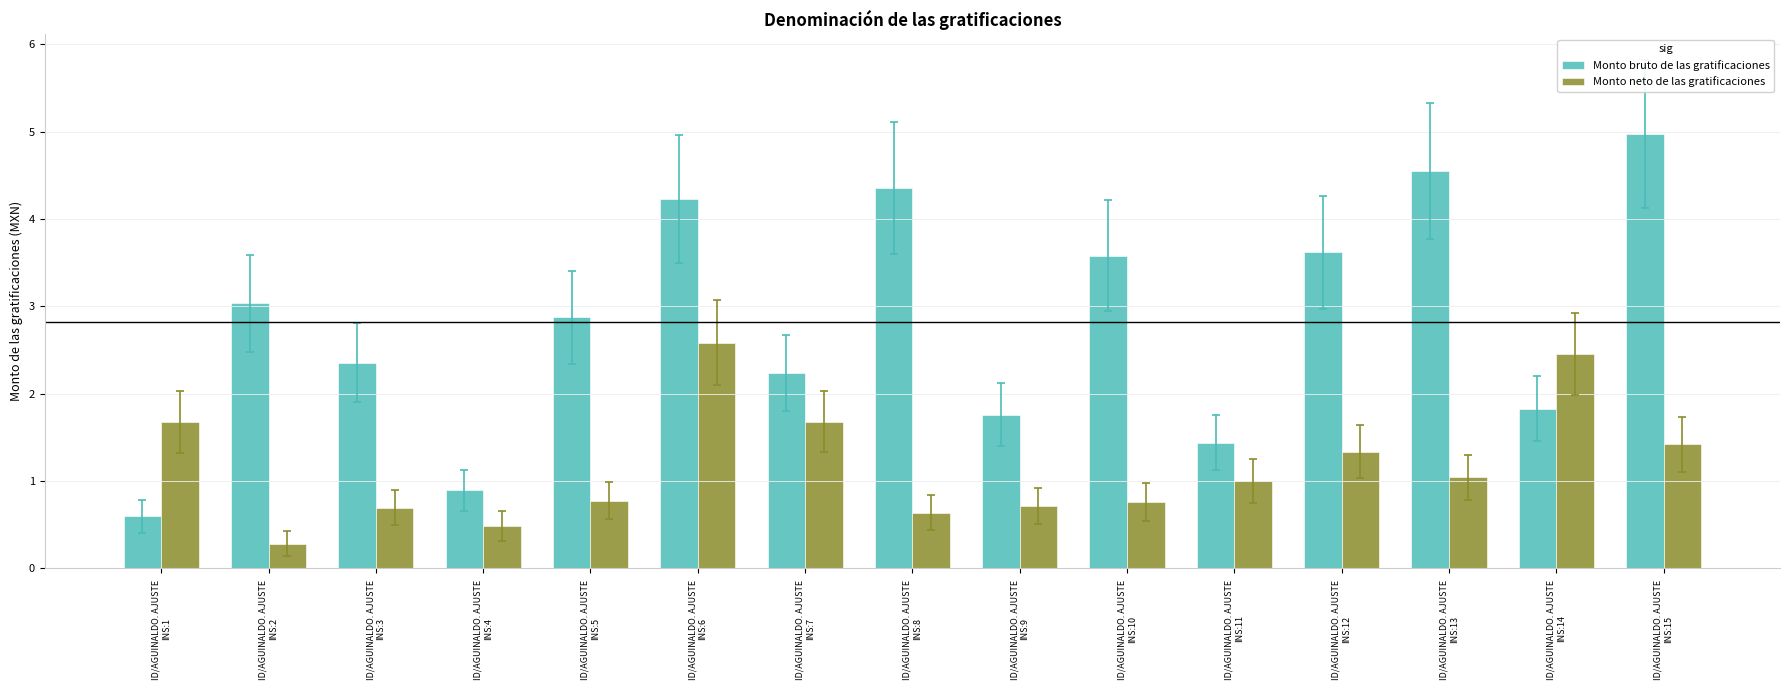

What position from the left is ID/AGUINALDO. AJUSTE 
INS:2?

2